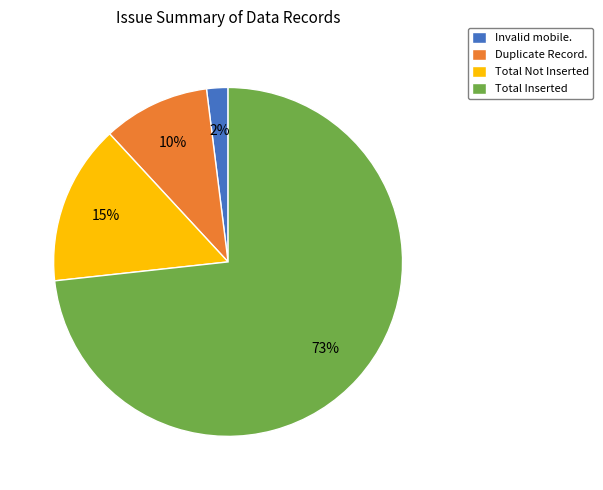

Which has a higher value, Invalid mobile. or Total Inserted?

Total Inserted